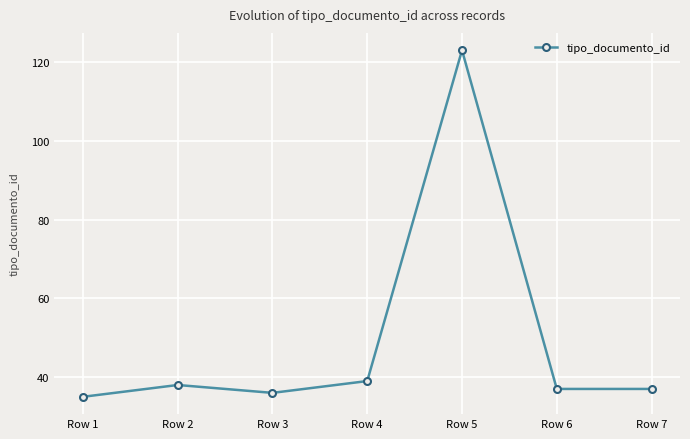

Where is the first local minimum?

Row 3